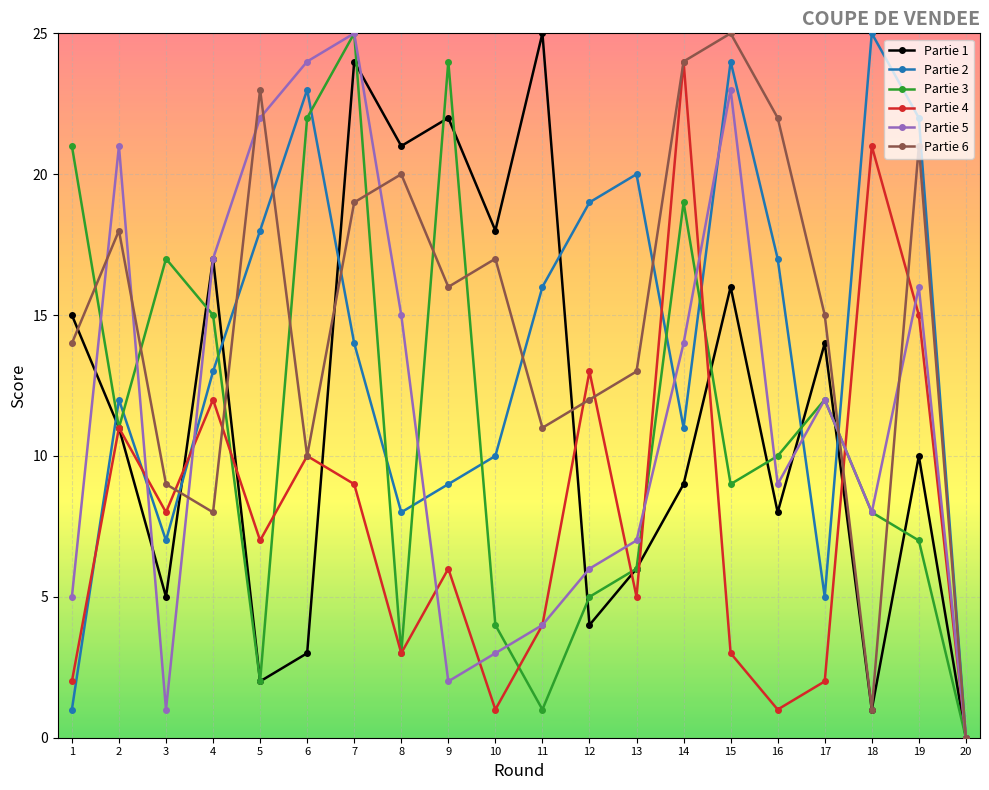

Which category has the lowest value across all series?

20